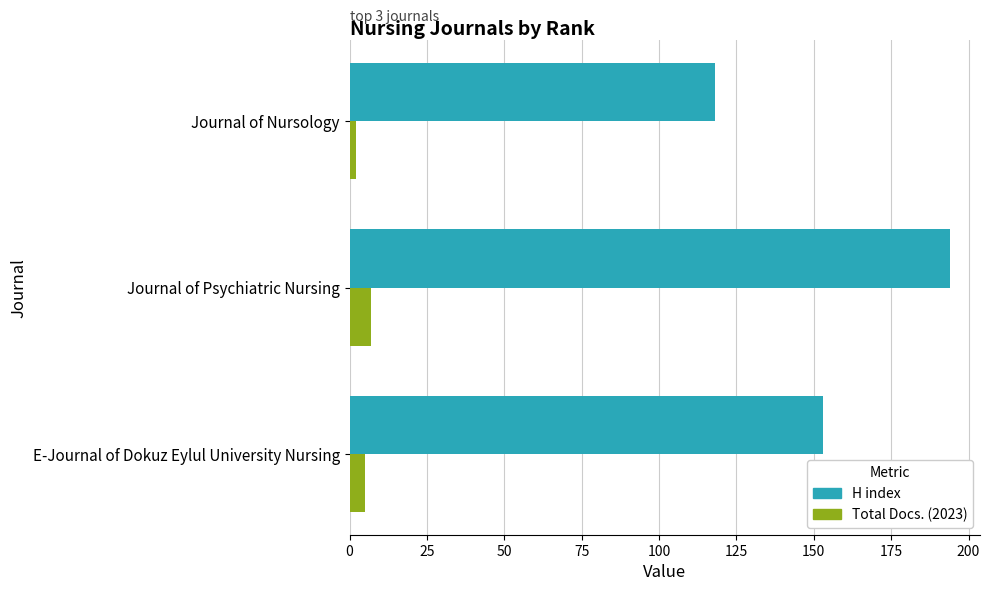

At which category is the sum across all series the highest?

Journal of Psychiatric Nursing